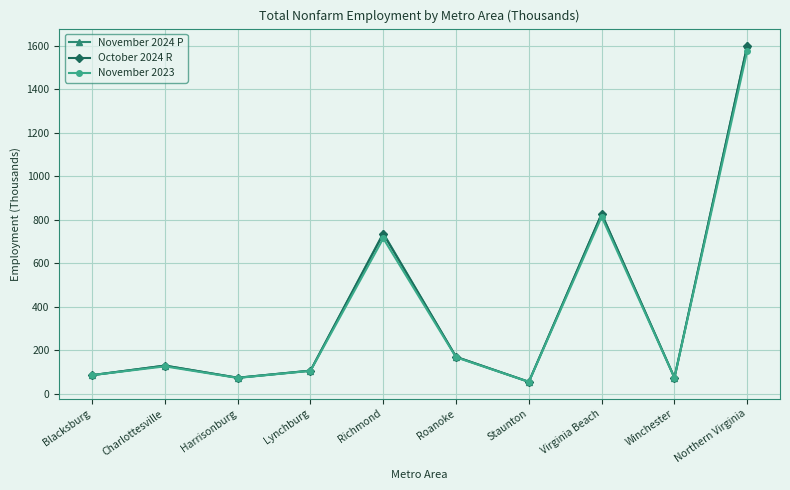

Between which two adjacent categories do November 2024 P and October 2024 R first intersect?

Blacksburg and Charlottesville